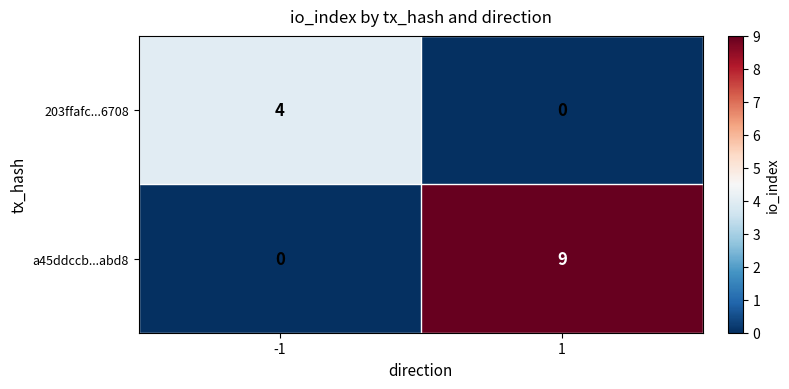

Which series has the largest range (max minus min)?

a45ddccb...abd8